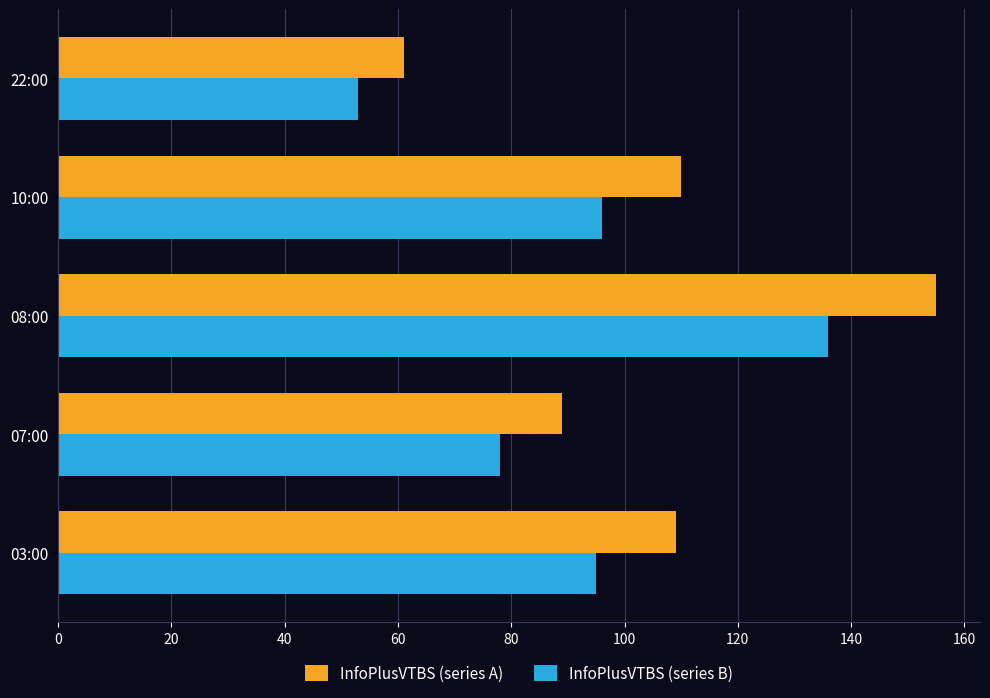

Count the number of categories in the chart.

5